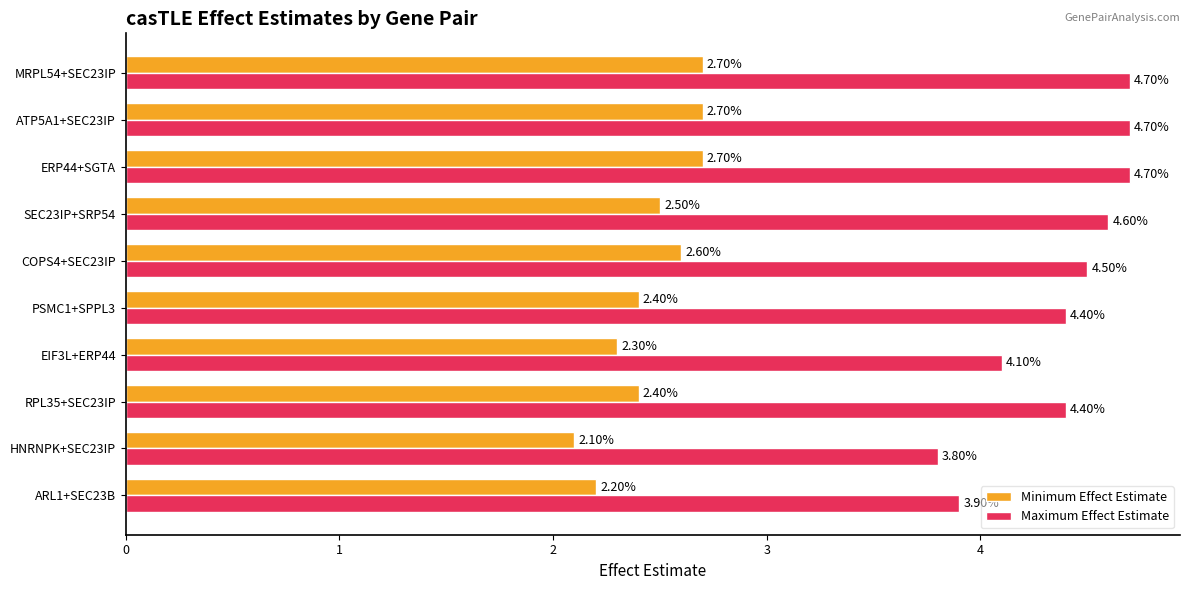

What is the sum of all Maximum Effect Estimate values?

43.8